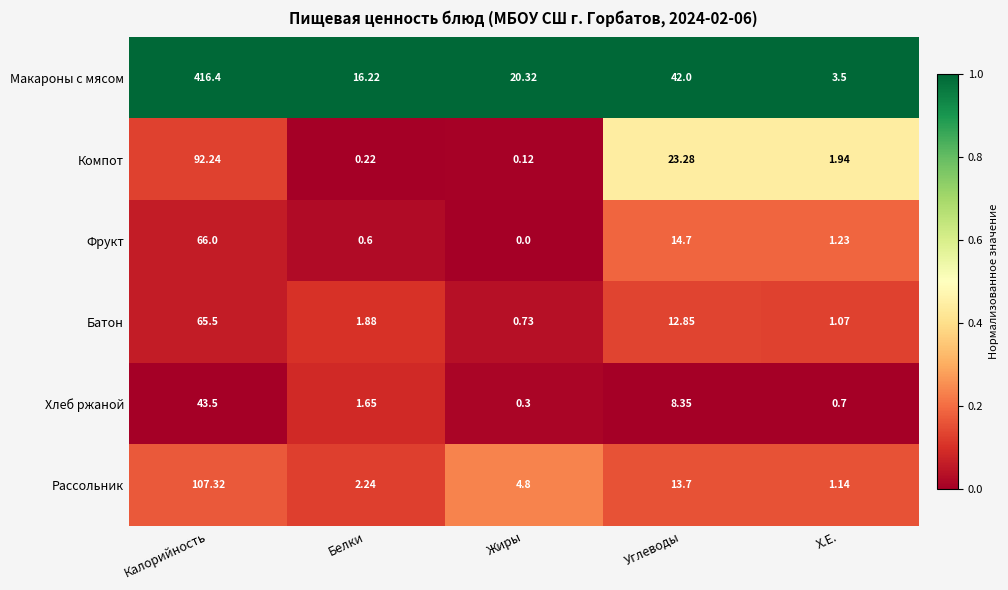

Which series has the largest range (max minus min)?

Макароны с мясом